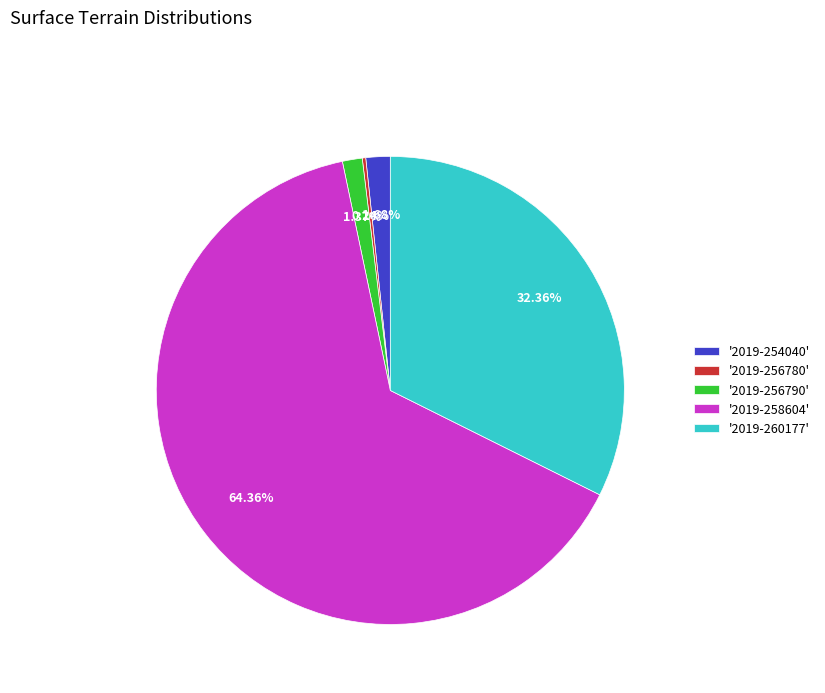

Which has a higher value, '2019-254040' or '2019-260177'?

'2019-260177'